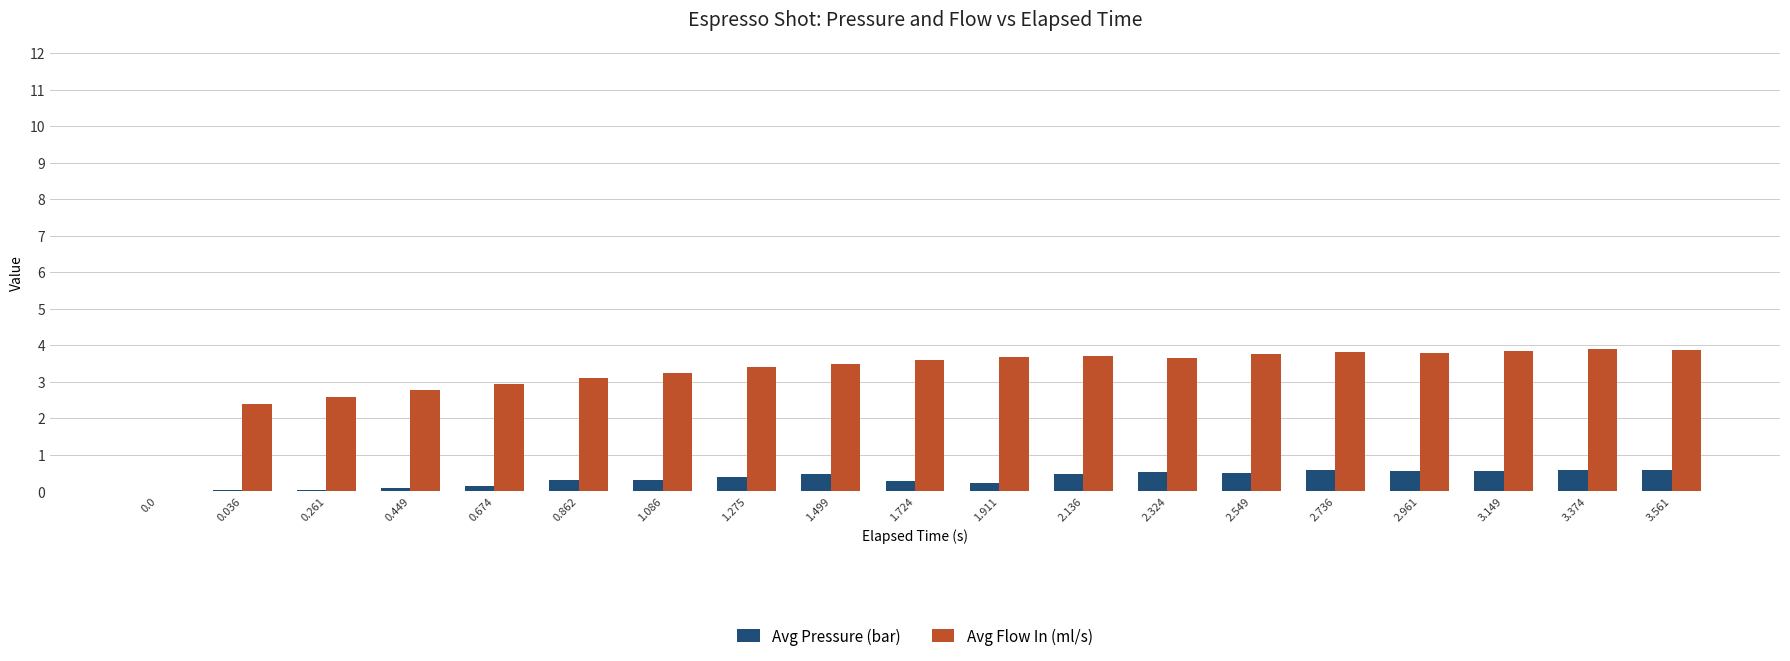

What is the maximum value for Avg Flow In (ml/s)?

3.9